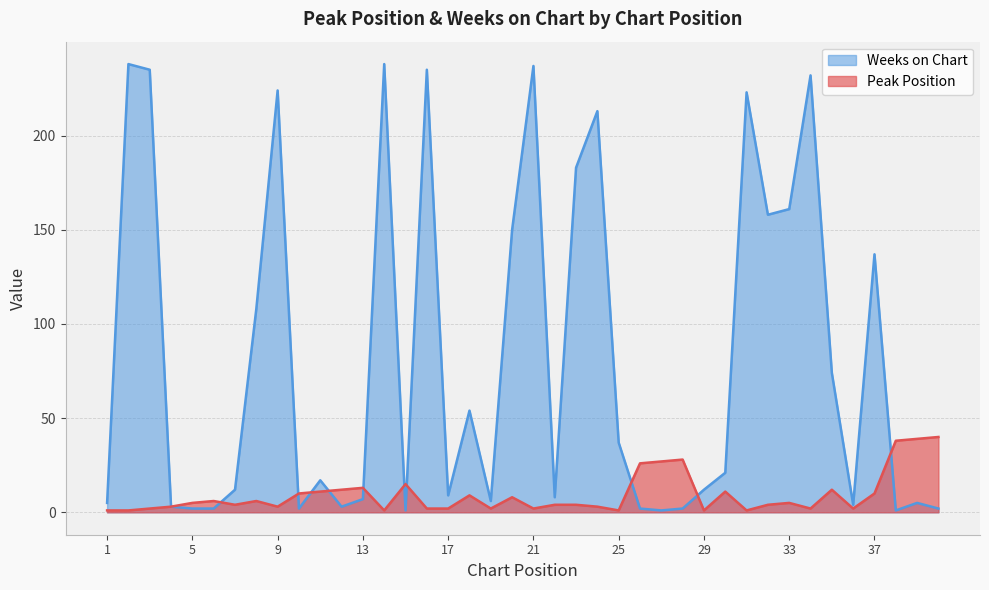

What are all the series names shown in the legend?

Weeks on Chart, Peak Position